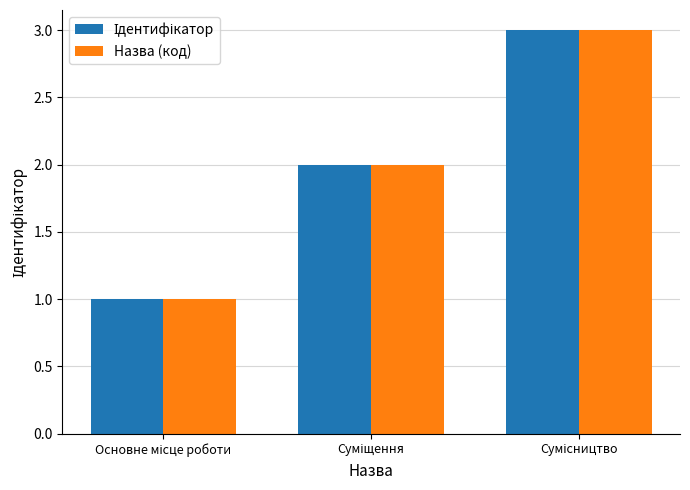

What is the highest value of the Назва (код) series?

3